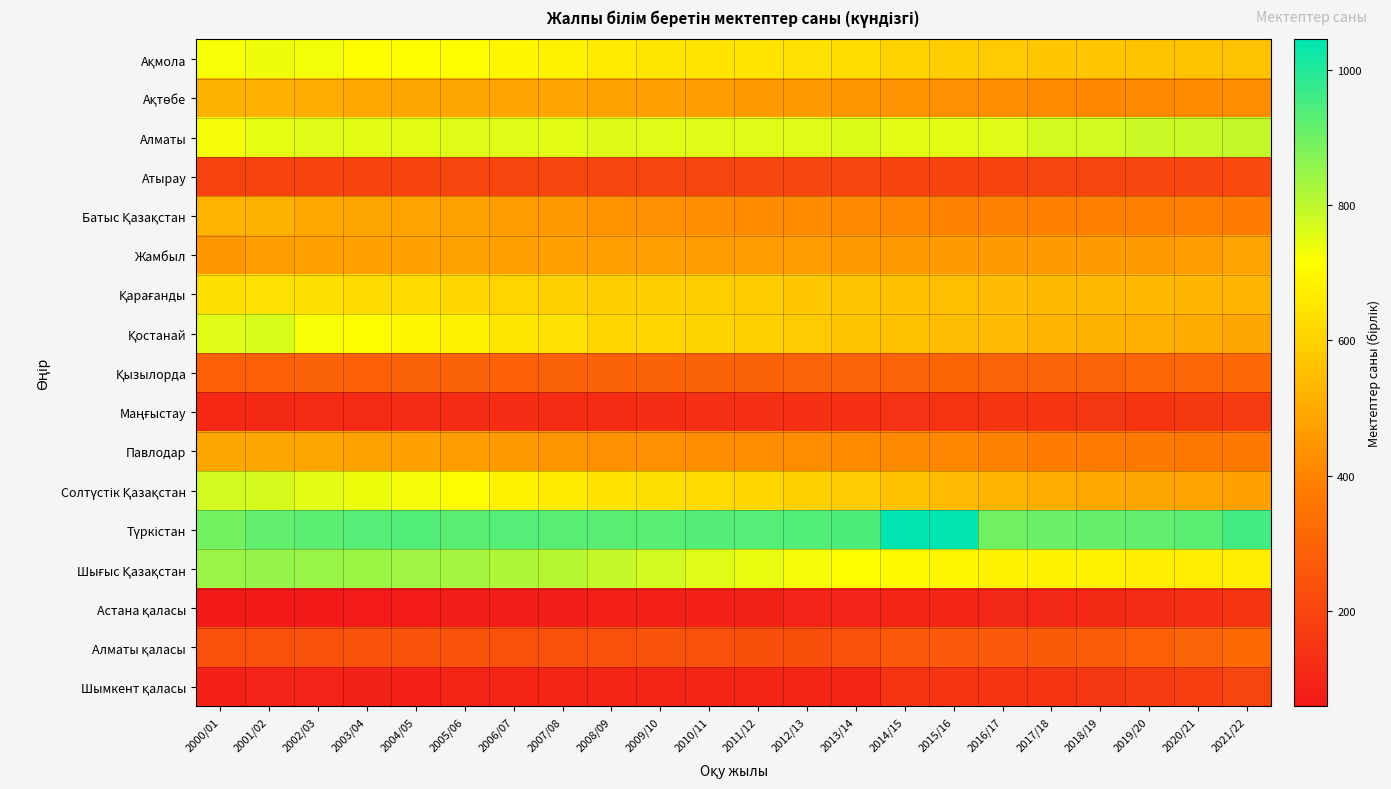

Between 2017/18 and 2015/16, which is larger?

2015/16